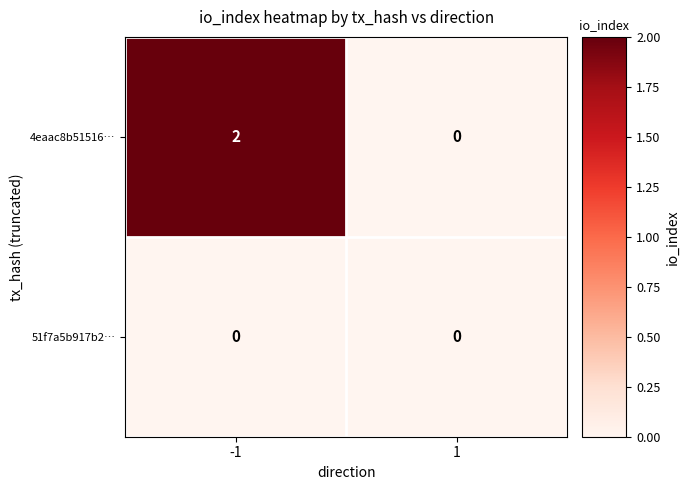

Which series has the largest total across all categories?

4eaac8b51516…